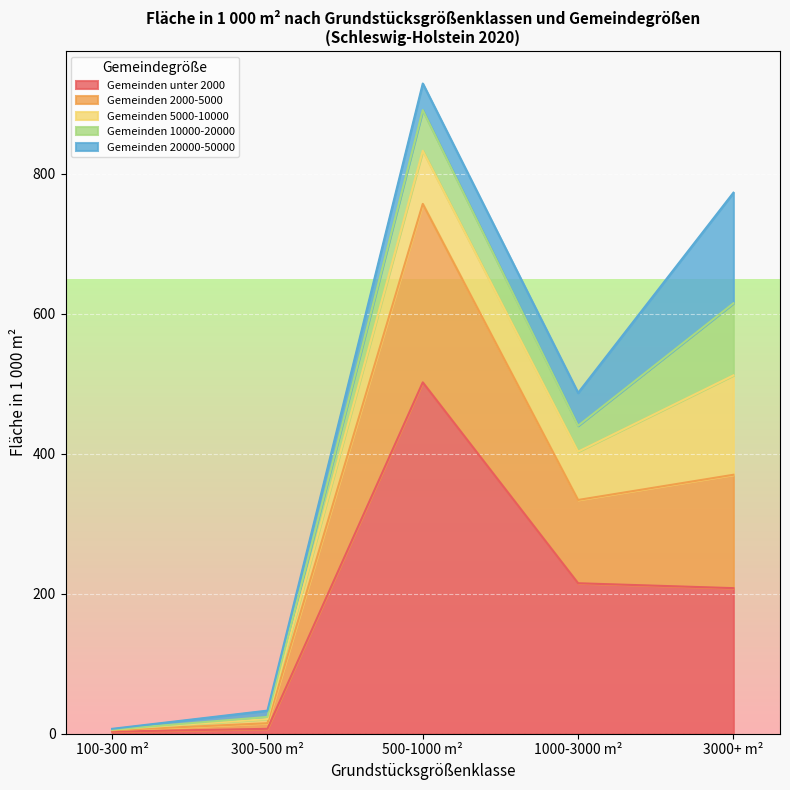

What is the label of the 2nd point from the right?

1000-3000 m²